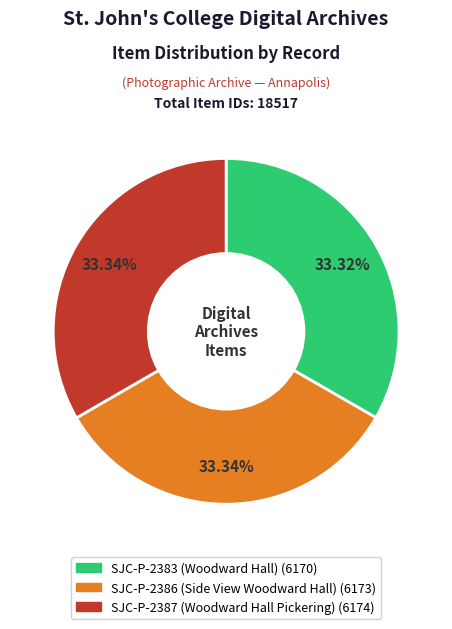

What is the ratio of the value at SJC-P-2386 (Side View Woodward Hall) to the value at SJC-P-2383 (Woodward Hall)?

1.0